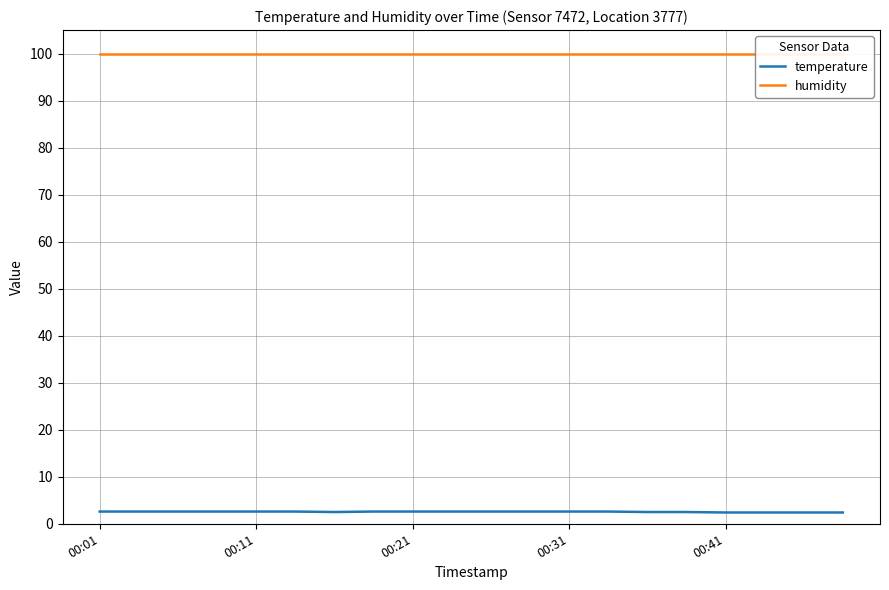

True or false: temperature has a value of 3.4 at 19.

False